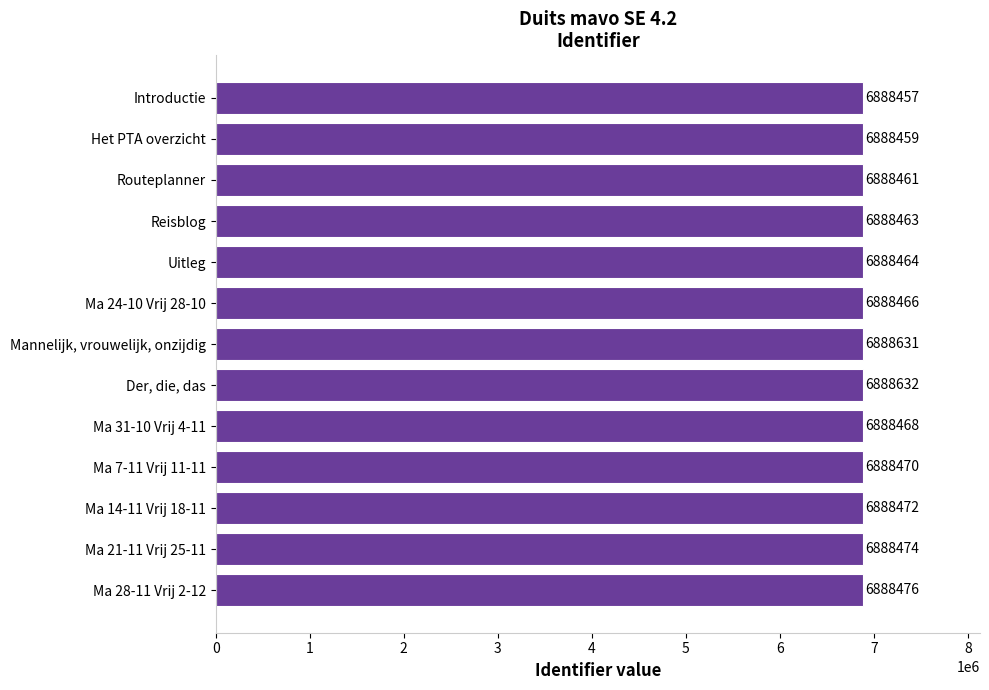

What is the difference between the second highest and second lowest values?

172